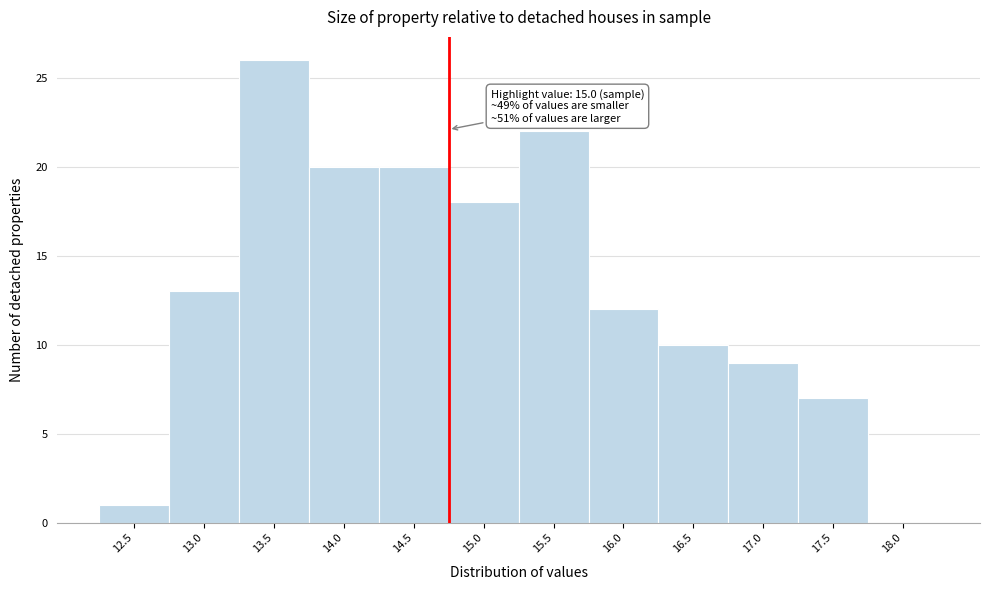

Reading left to right, extract all data points from this chart.

12.5=1	13.0=13	13.5=26	14.0=20	14.5=20	15.0=18	15.5=22	16.0=12	16.5=10	17.0=9	17.5=7	18.0=0